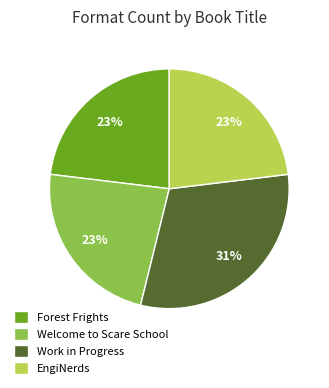

Count the number of slices in the pie.

4